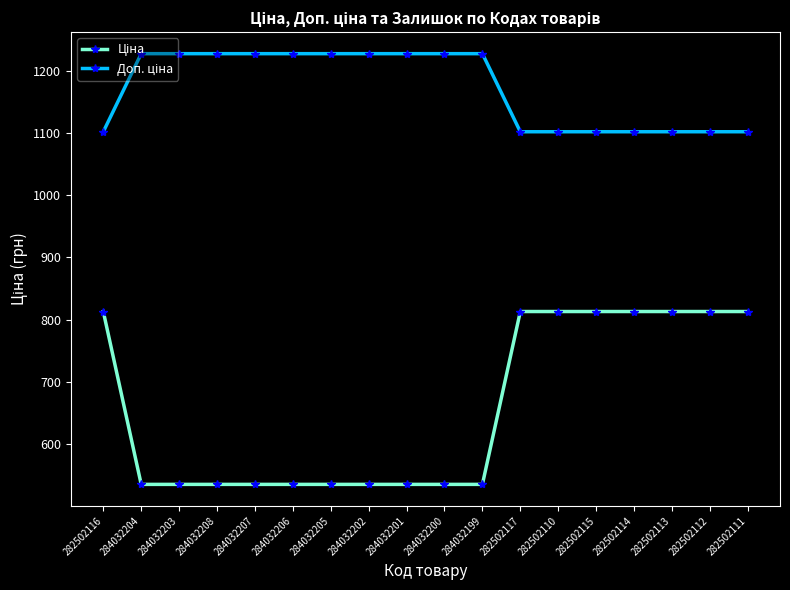

Does the chart display data point markers on the line(s)?

Yes